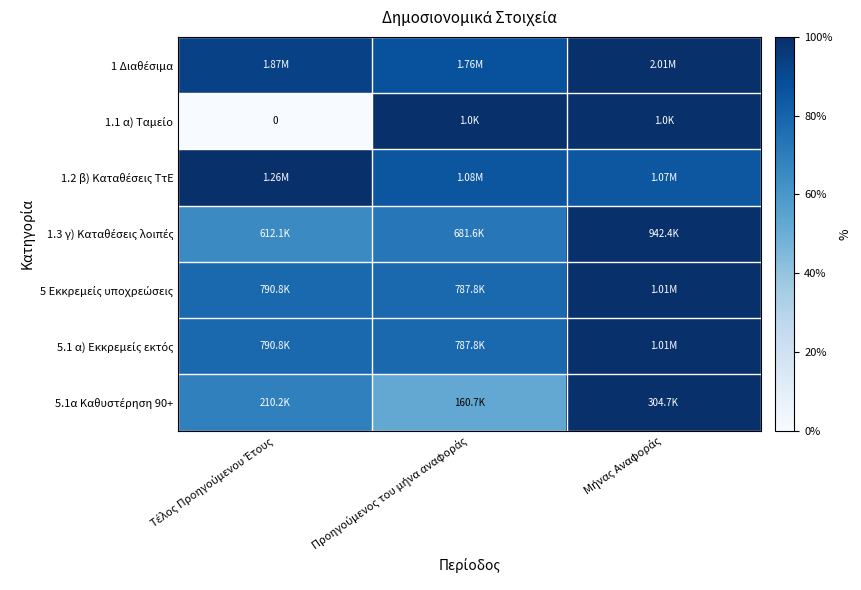

Which series has the largest total across all categories?

1 Διαθέσιμα